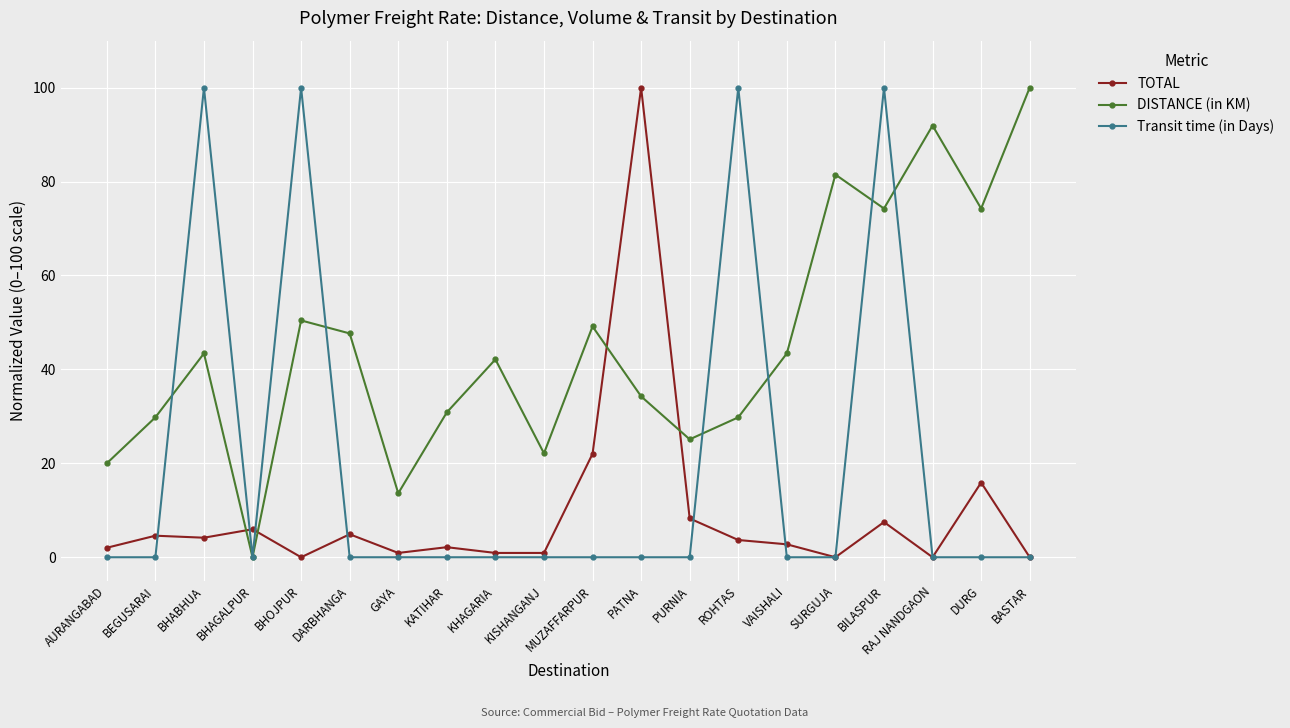

List the series in order of their overall mean, highest first.

DISTANCE (in KM), Transit time (in Days), TOTAL